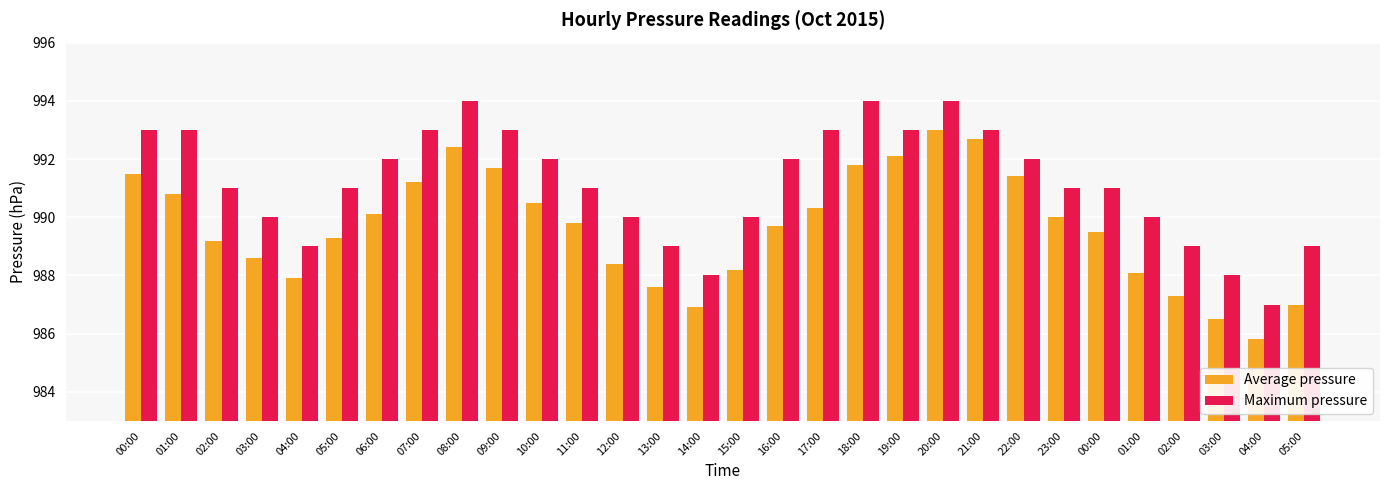

Which category has the lowest value across all series?

04:00